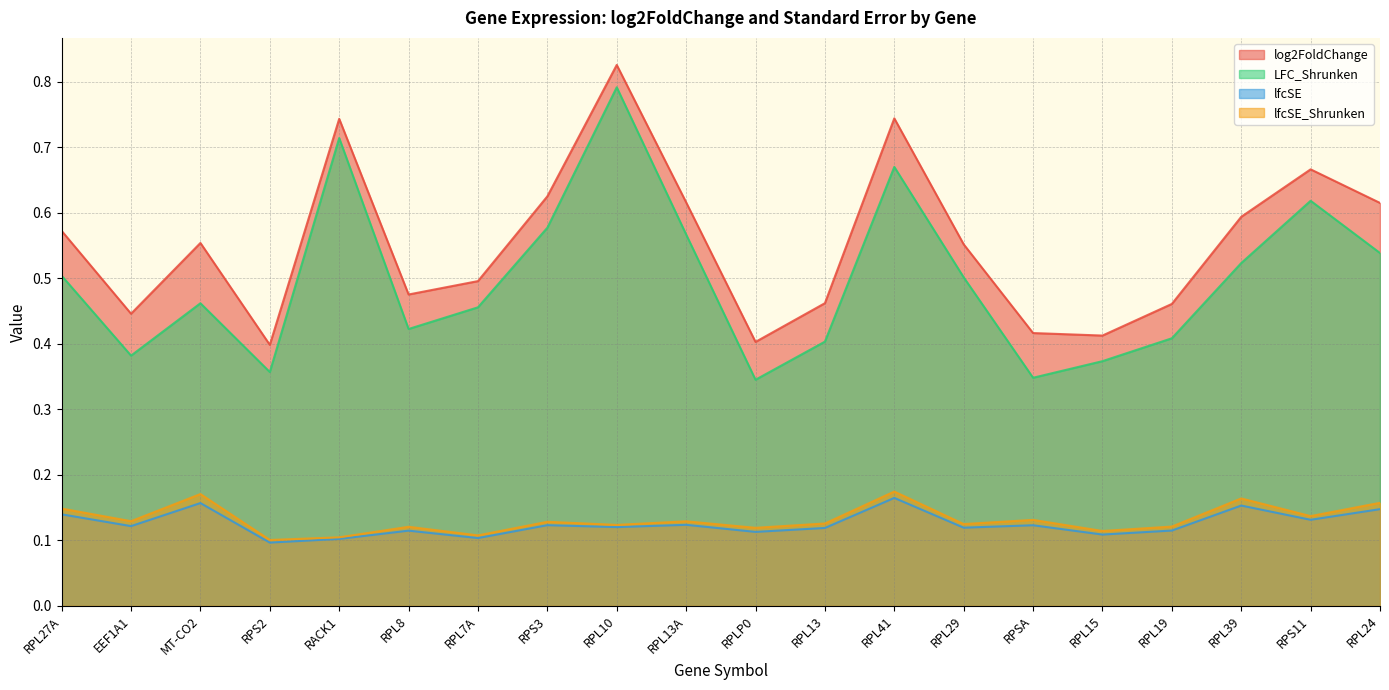

What is the value of the log2FoldChange point at the 19th from the left?

0.7